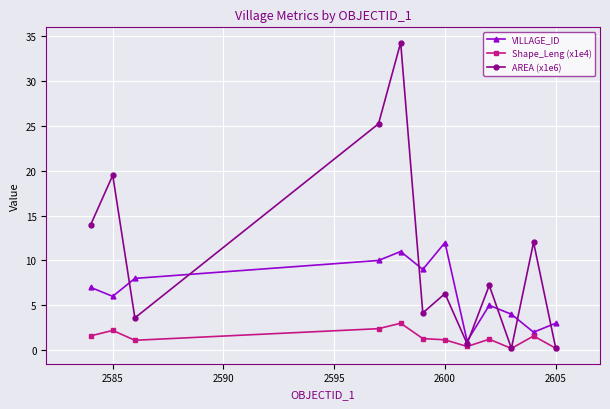

Count the number of categories in the chart.

12